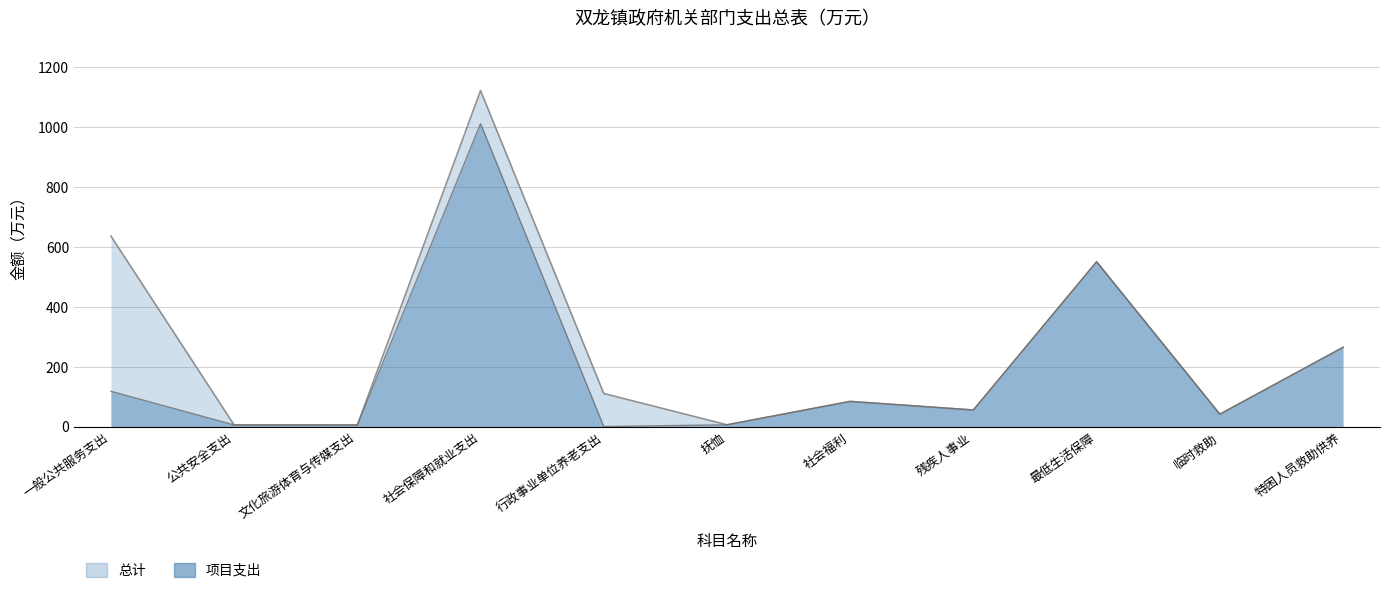

What are all the series names shown in the legend?

总计, 项目支出